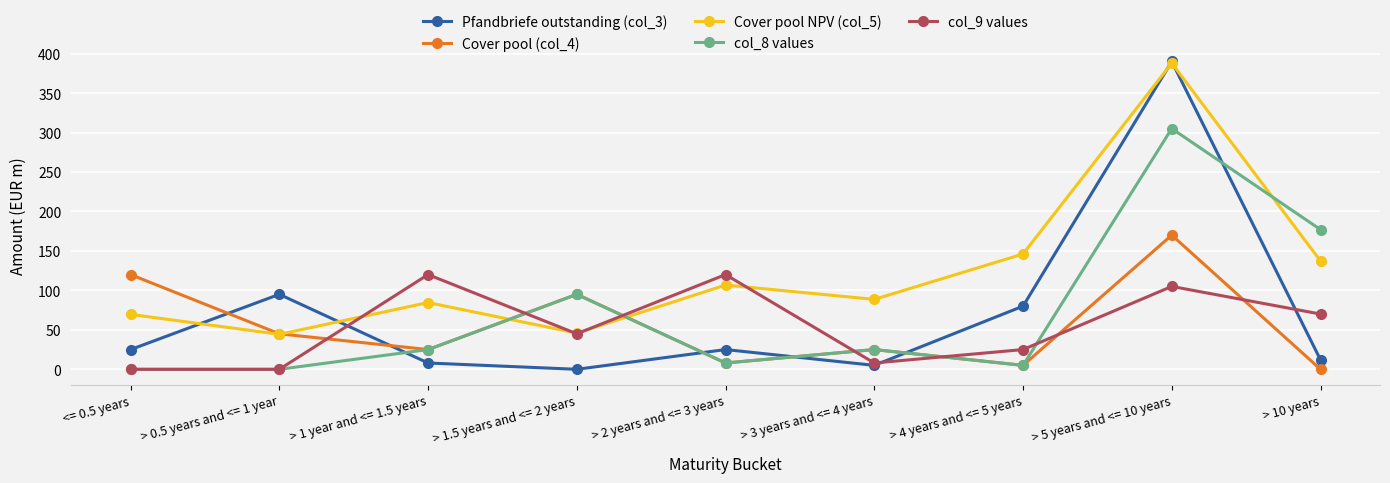

What is the spread (max minus min) of values at > 0.5 years and <= 1 year?

95.0